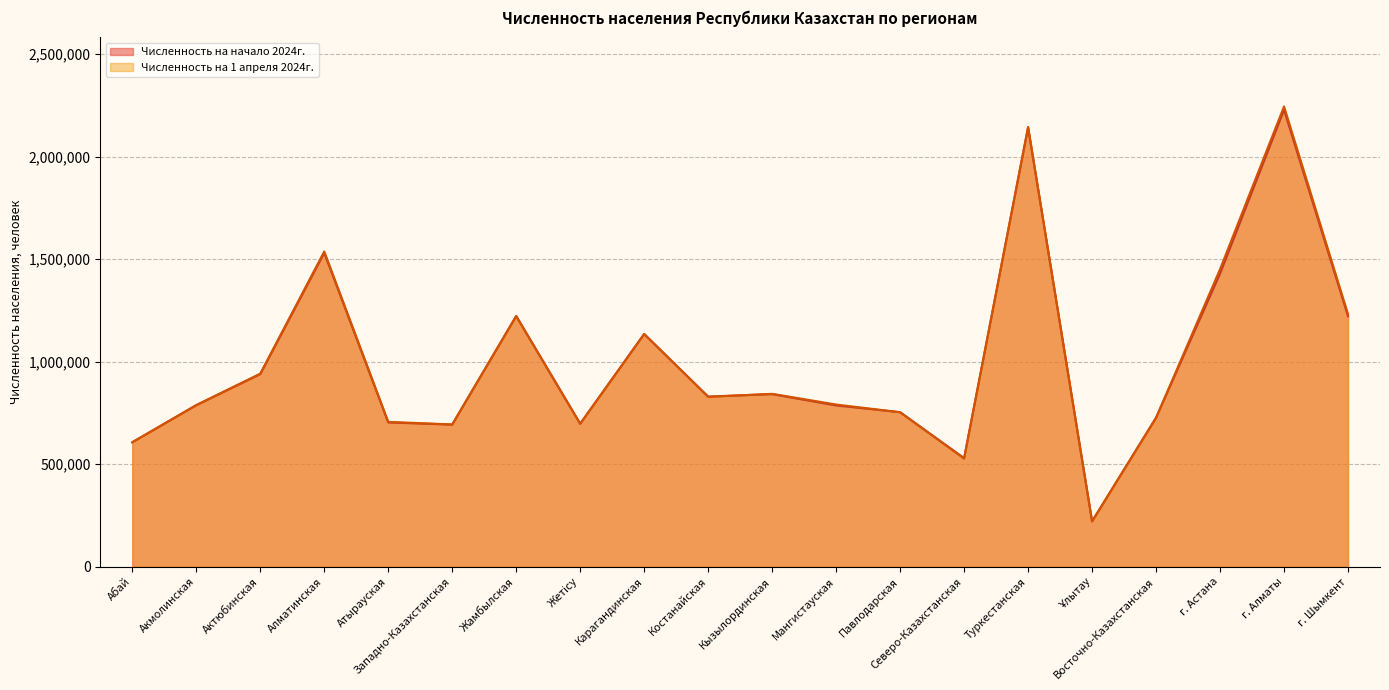

What is the maximum value shown in the chart?

2244824